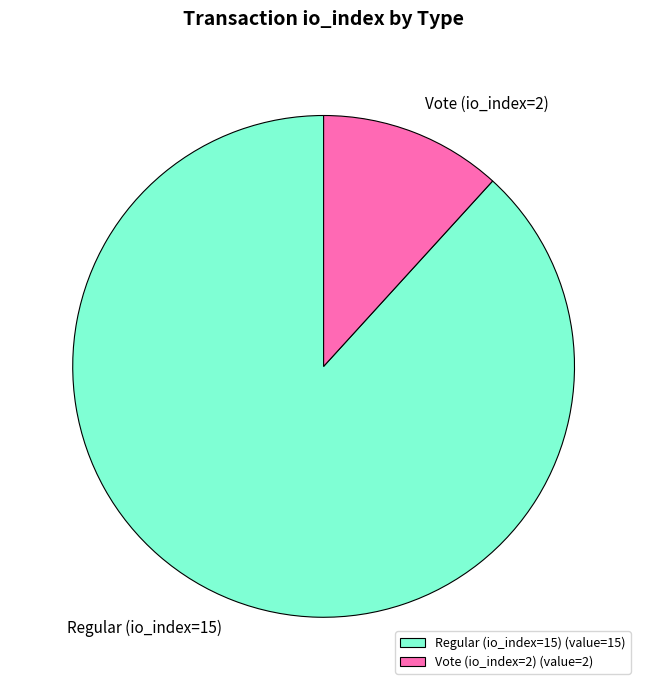

What is the ratio of the value at Regular (io_index=15) (value=15) to the value at Vote (io_index=2) (value=2)?

7.5